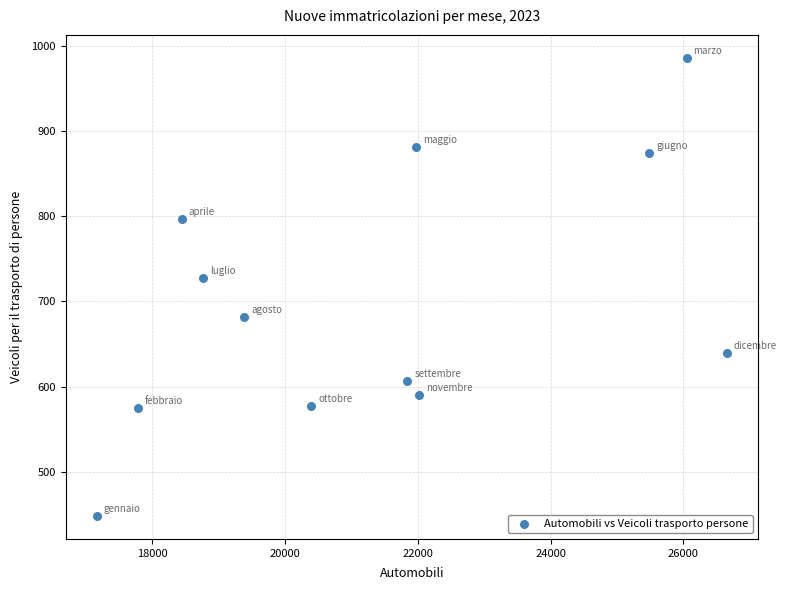

What is the average X value?

21332